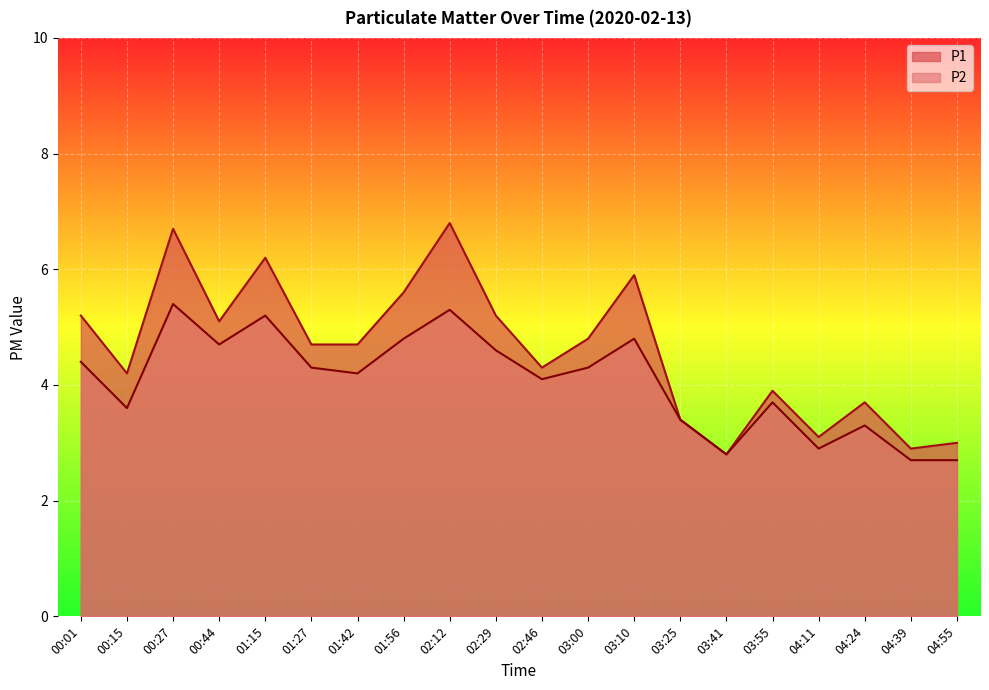

List the labels in order of P1 value, largest first.

02:12, 00:27, 01:15, 03:10, 01:56, 00:01, 02:29, 00:44, 03:00, 01:27, 01:42, 02:46, 00:15, 03:55, 04:24, 03:25, 04:11, 04:55, 04:39, 03:41